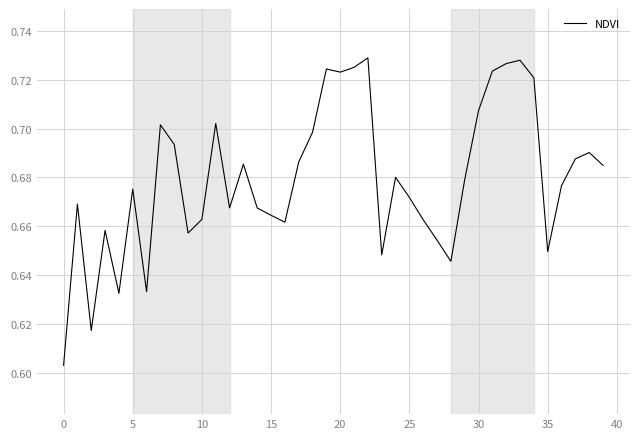

What is the sum of all values?

27.2